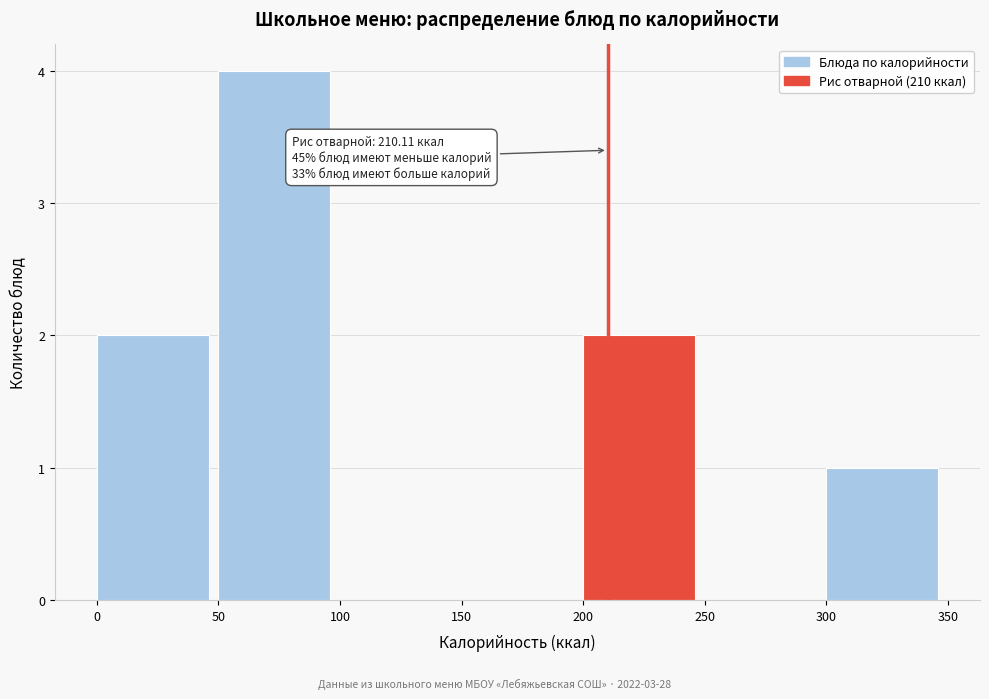

Over which range of the x-axis is the bar tallest?

50 to 100